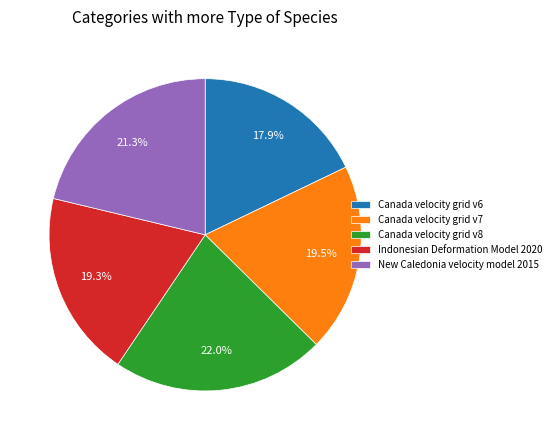

How much of the chart is everything except Indonesian Deformation Model 2020?

80.7%